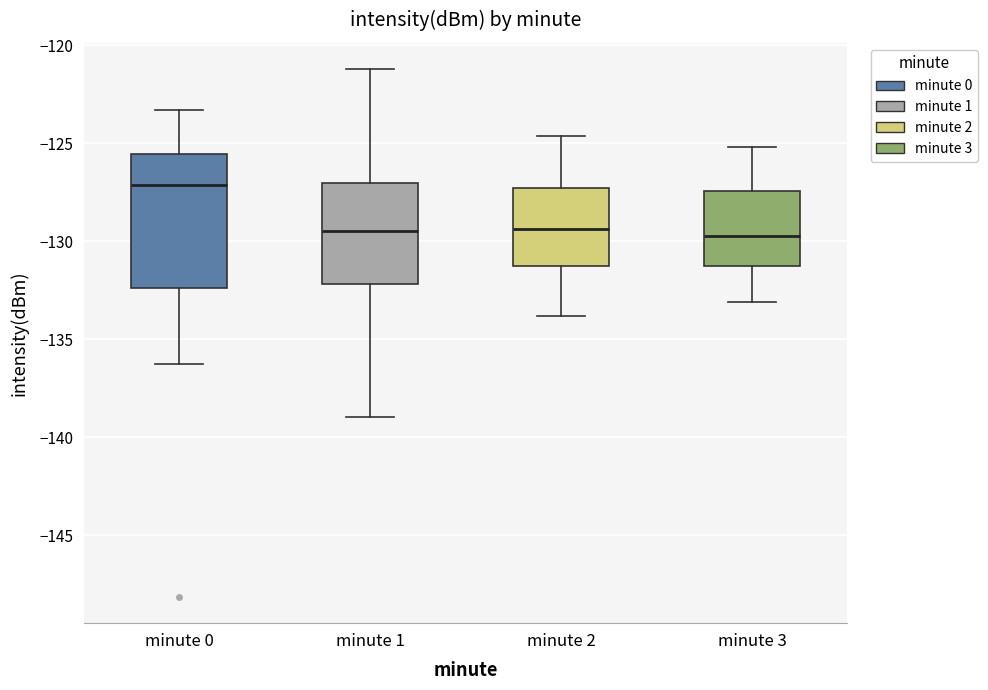

Where is the lower edge of the box for minute 1 on the y-axis? The values are not printed on the chart, so give them approximately, as read against the axis.

-132.0